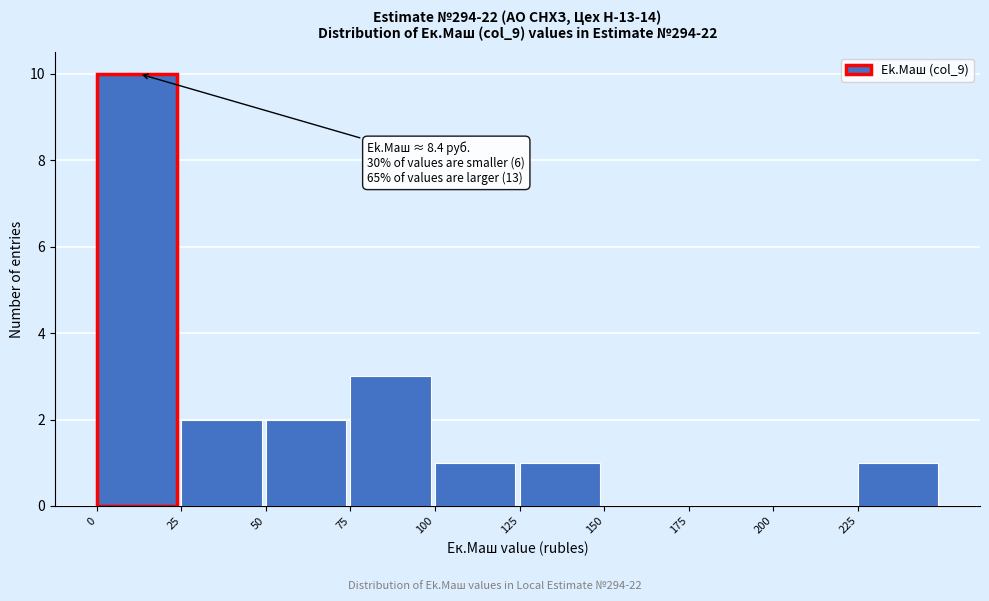

Which range on the x-axis has the tallest bar?

0 to 25